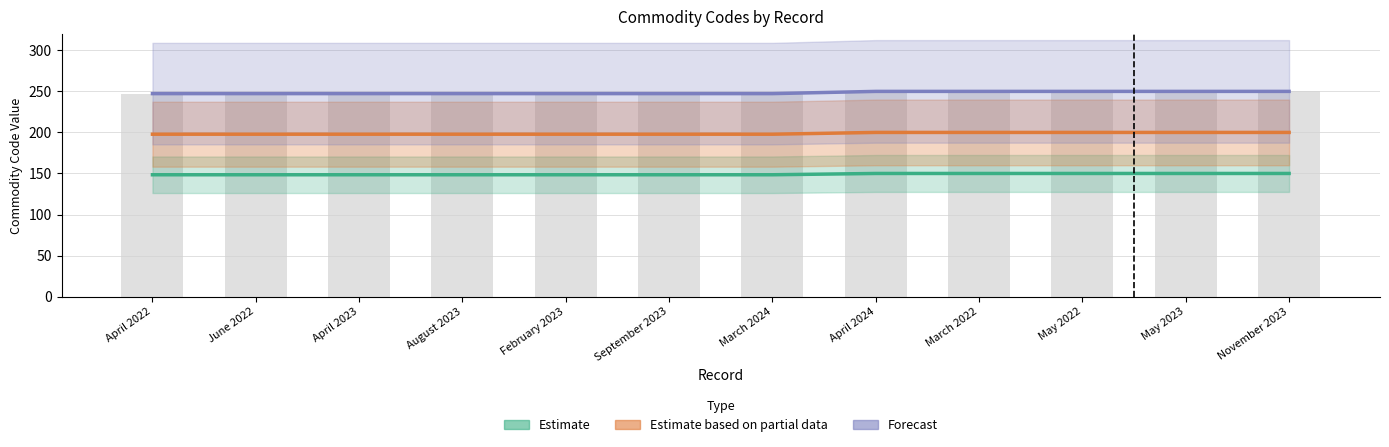

What is the sum of all Estimate based on partial data values?

2384.8